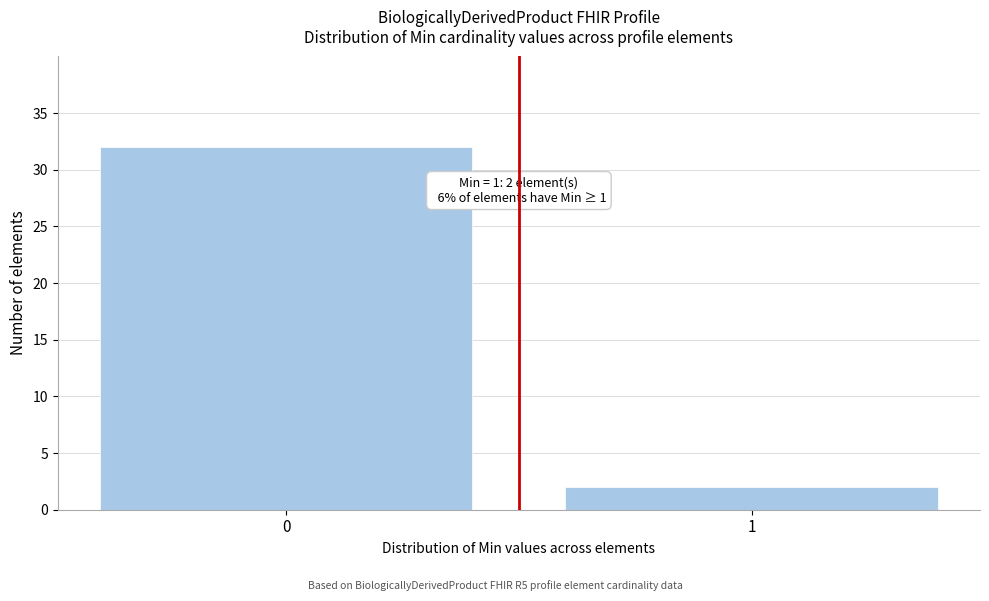

Reading left to right, extract all data points from this chart.

0=32	1=2